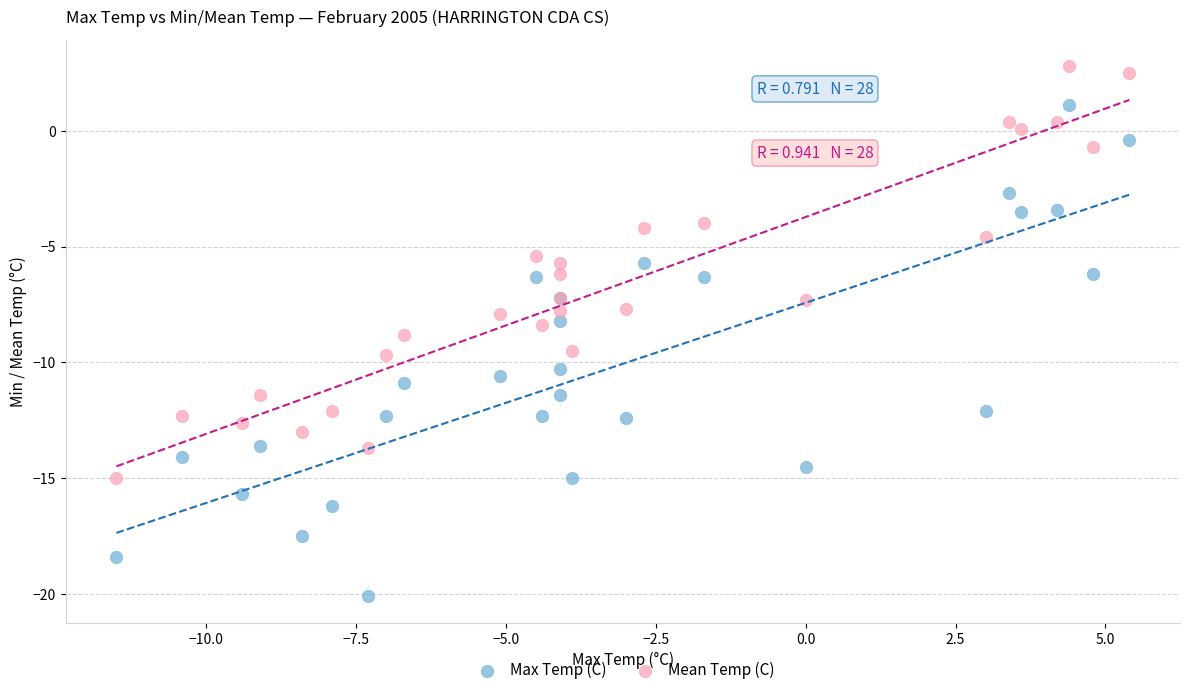

Which series has the largest Y range (max minus min)?

Max Temp (C)